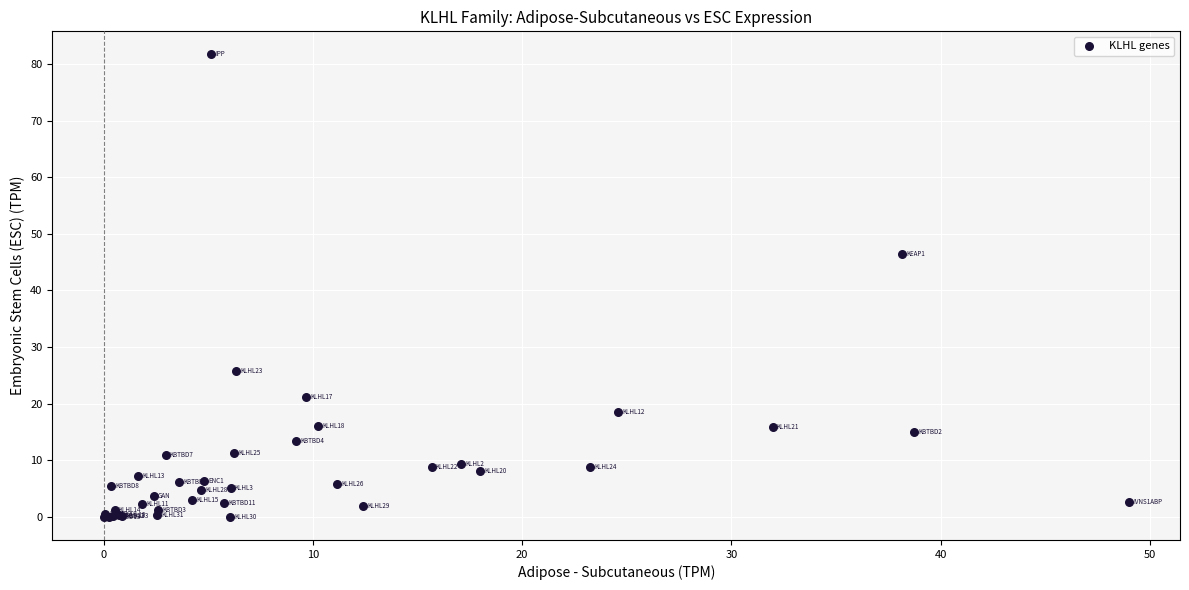

What Y value in the scatter plot is closest to 40?

46.4